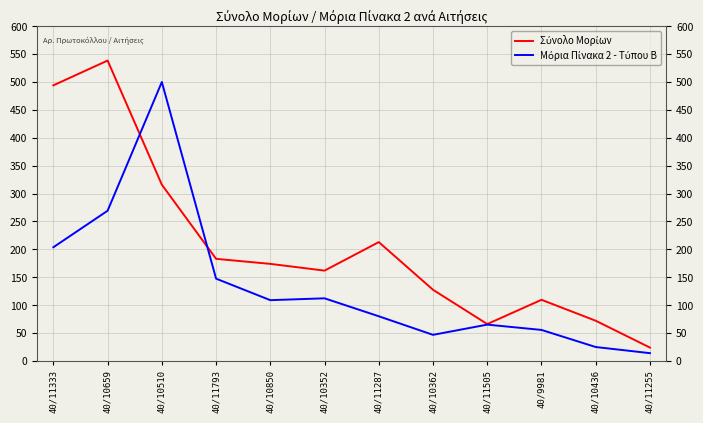

What is the difference between the highest and lowest values at 40/9981?

54.0